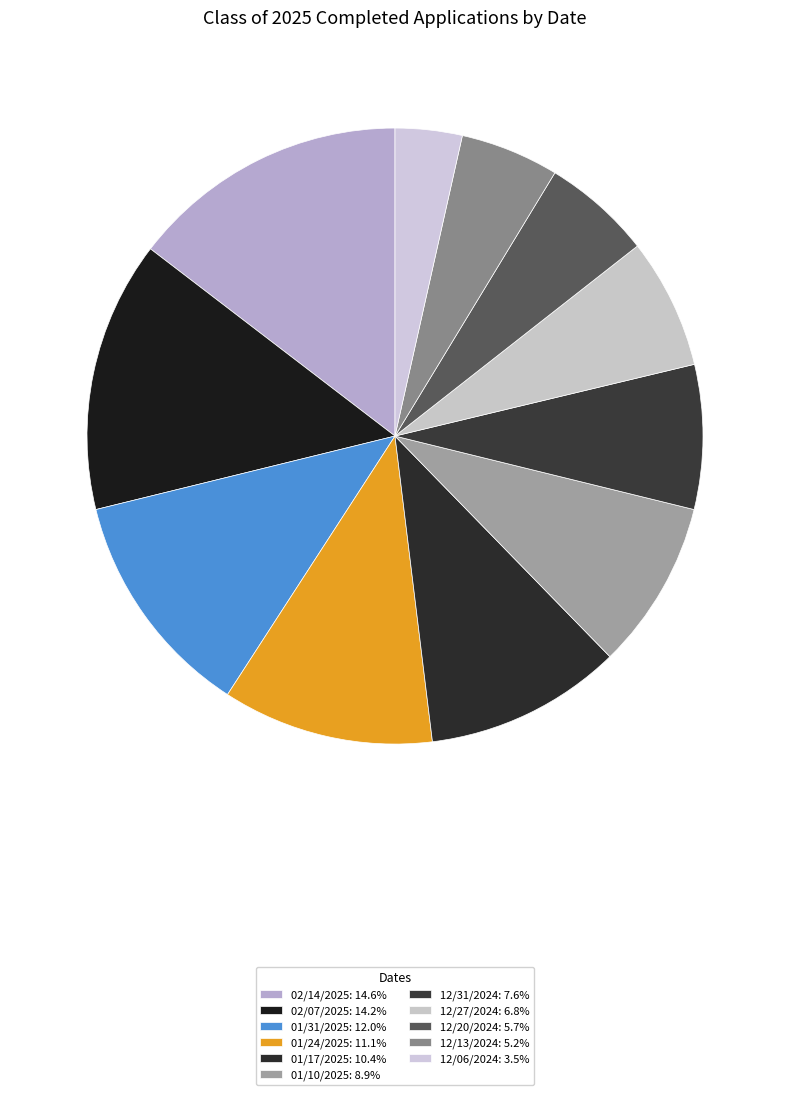

Count the number of slices in the pie.

11